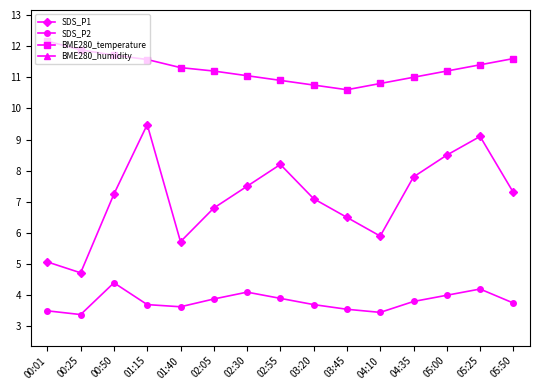

What is the difference between the highest and lowest values at 00:25?

96.6